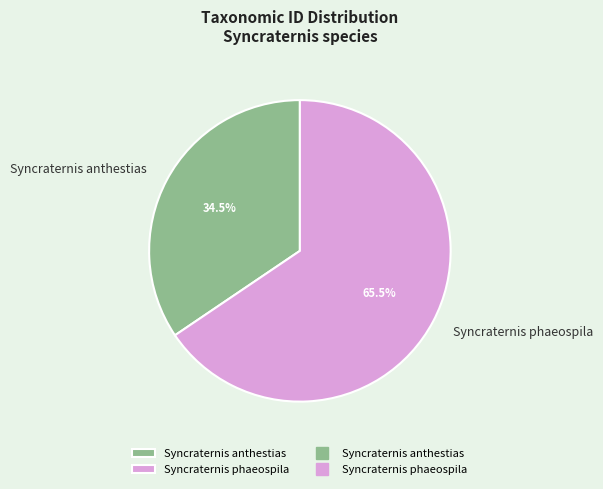

Does Syncraternis phaeospila represent more than half of the total?

Yes